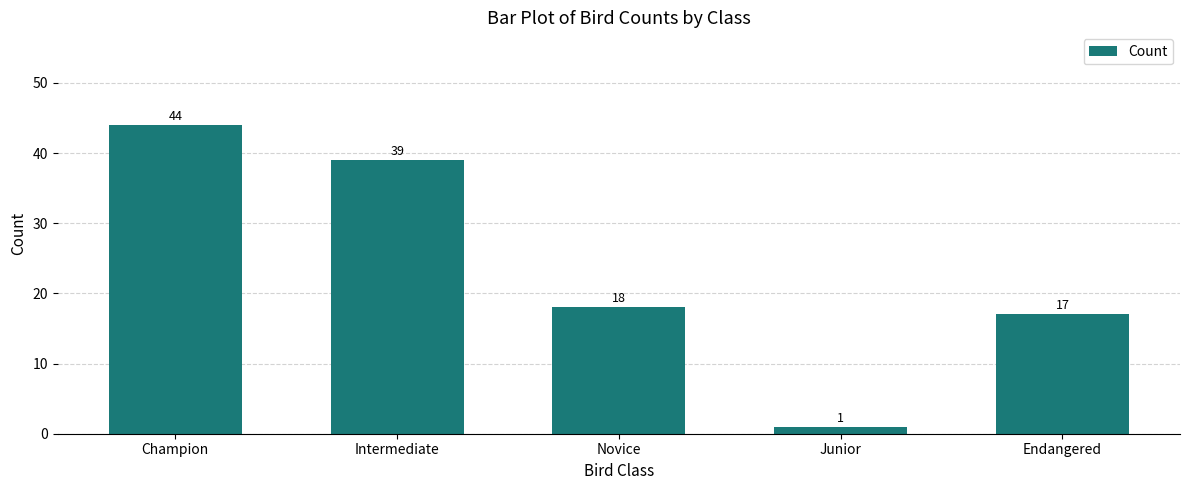

Reading left to right, extract all data points from this chart.

44	39	18	1	17